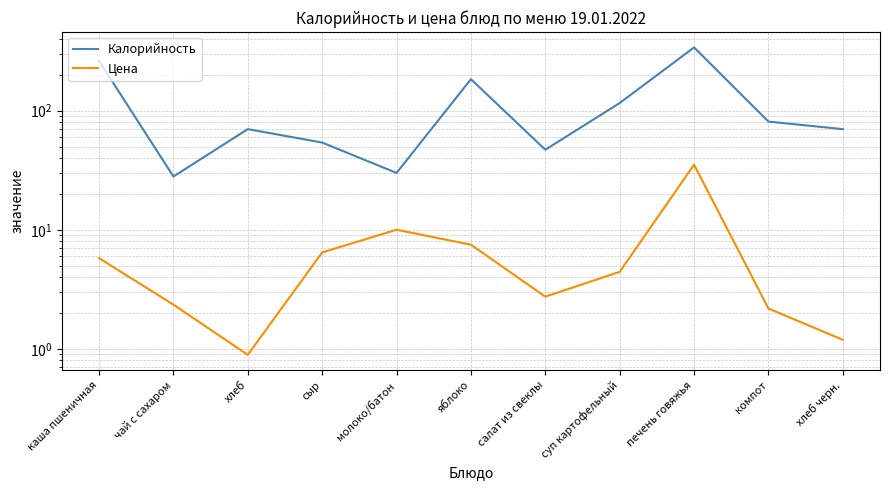

Reading right to left, extract all data points from this chart.

Калорийность: 70.0	81.0	340.0	116.0	47.0	184.0	30.0	54.0	70.0	28.0	262.0
Цена: 1.2	2.2	35.2	4.4	2.7	7.5	10.0	6.5	0.9	2.4	5.8